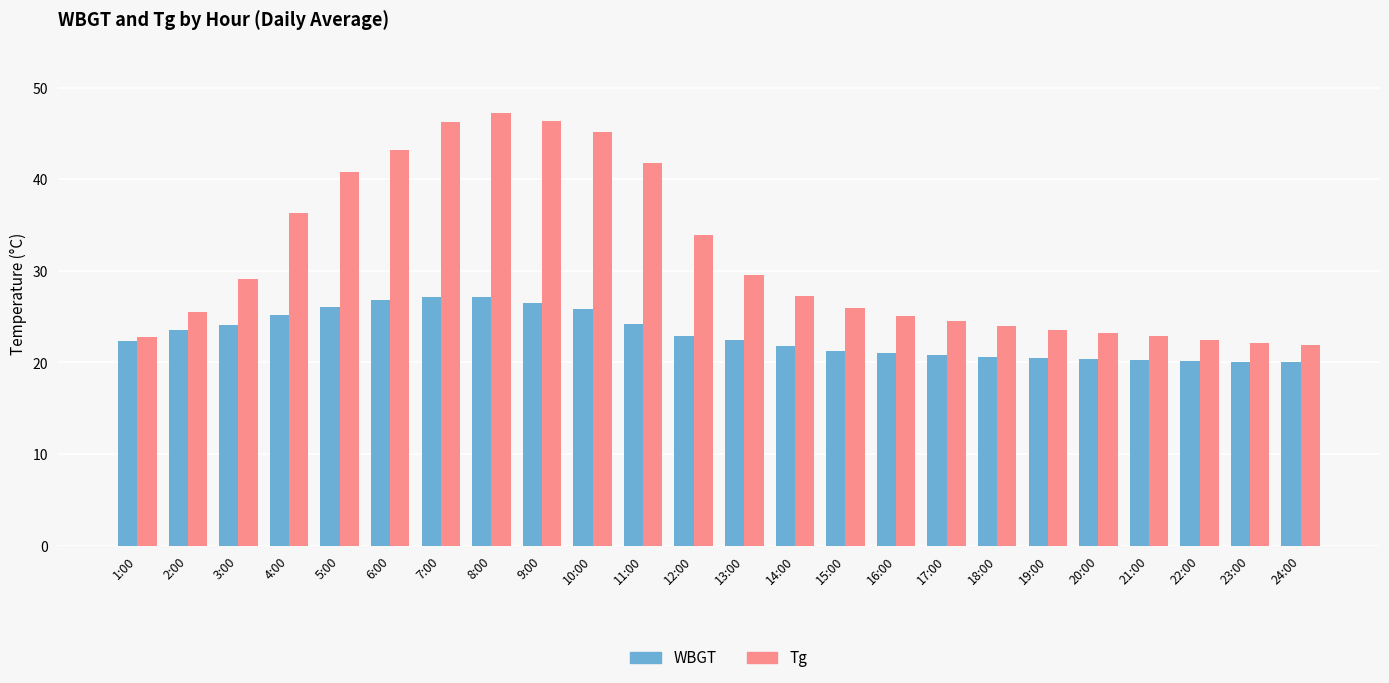

Rank the series at 5:00 from lowest to highest value.

WBGT, Tg